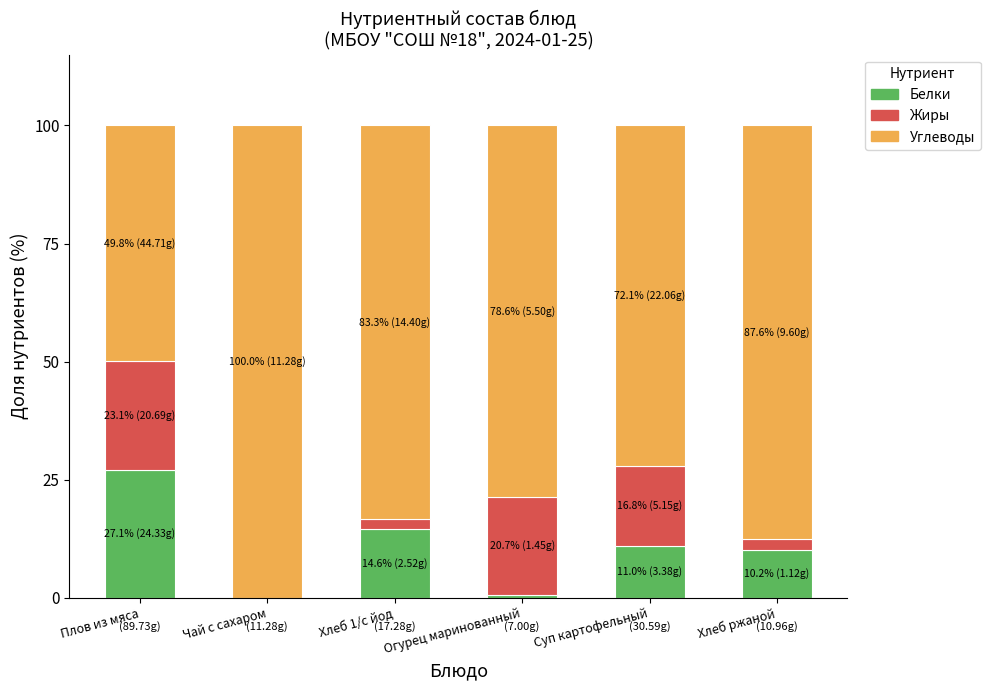

What is the maximum value for Белки?

27.1